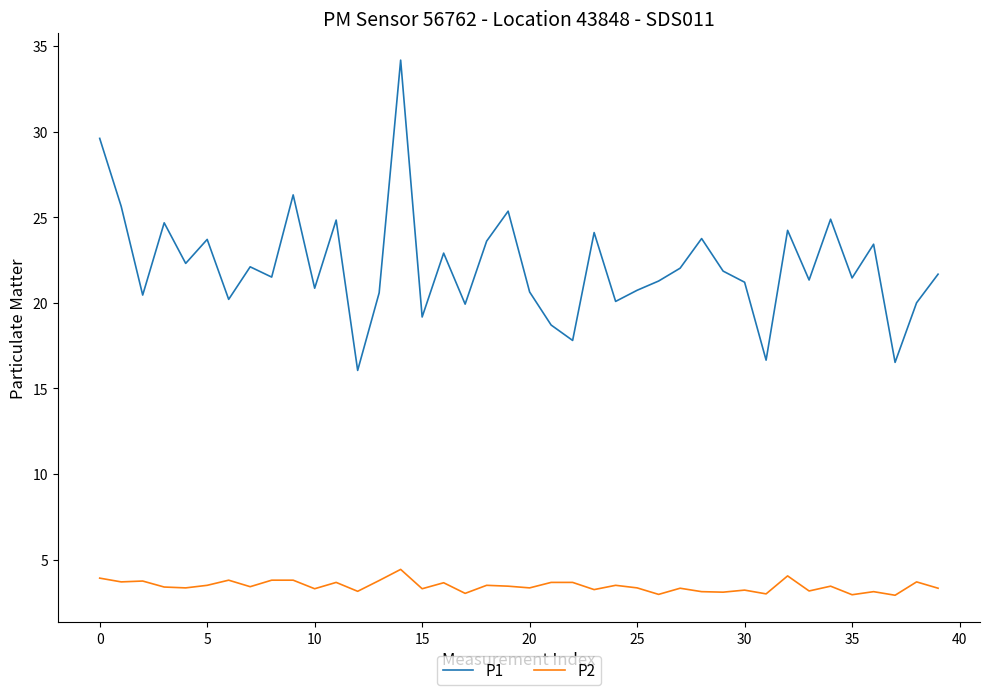

True or false: P1 and P2 intersect in this chart.

False